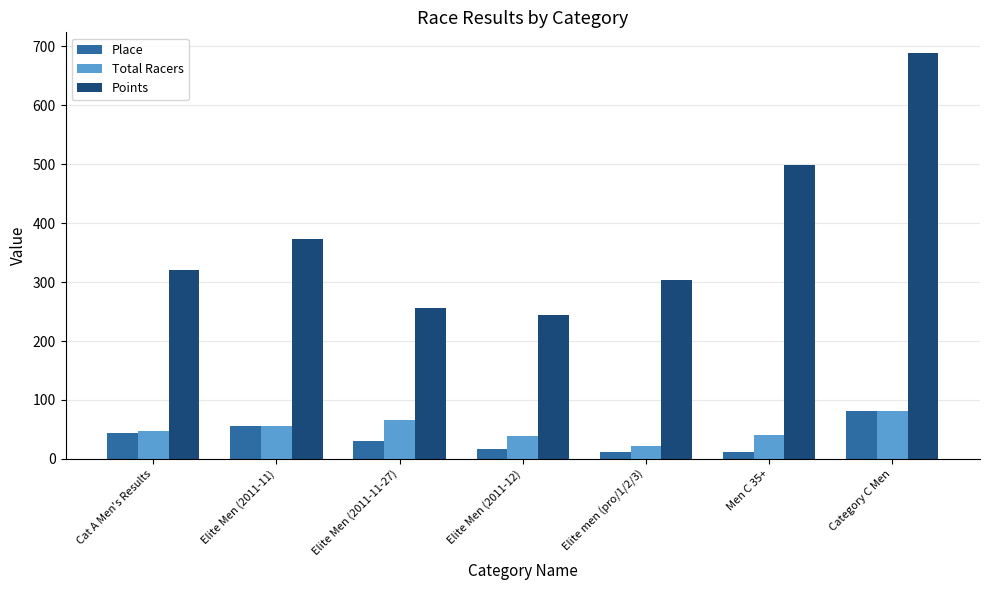

What is the minimum value for Points?

243.5